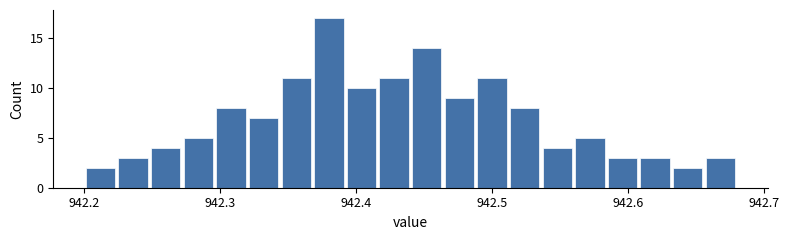

Around what value on the x-axis is the tallest bar? Give the approximate position of its centre, as read against the axis.

942.38